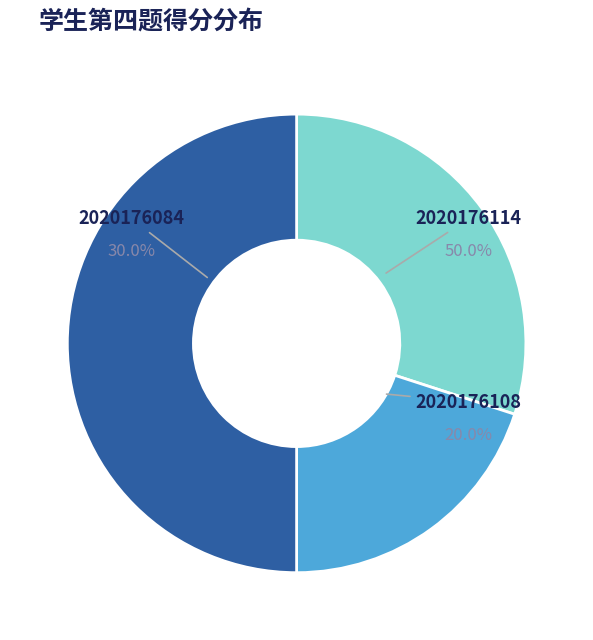

Count the number of slices in the pie.

3